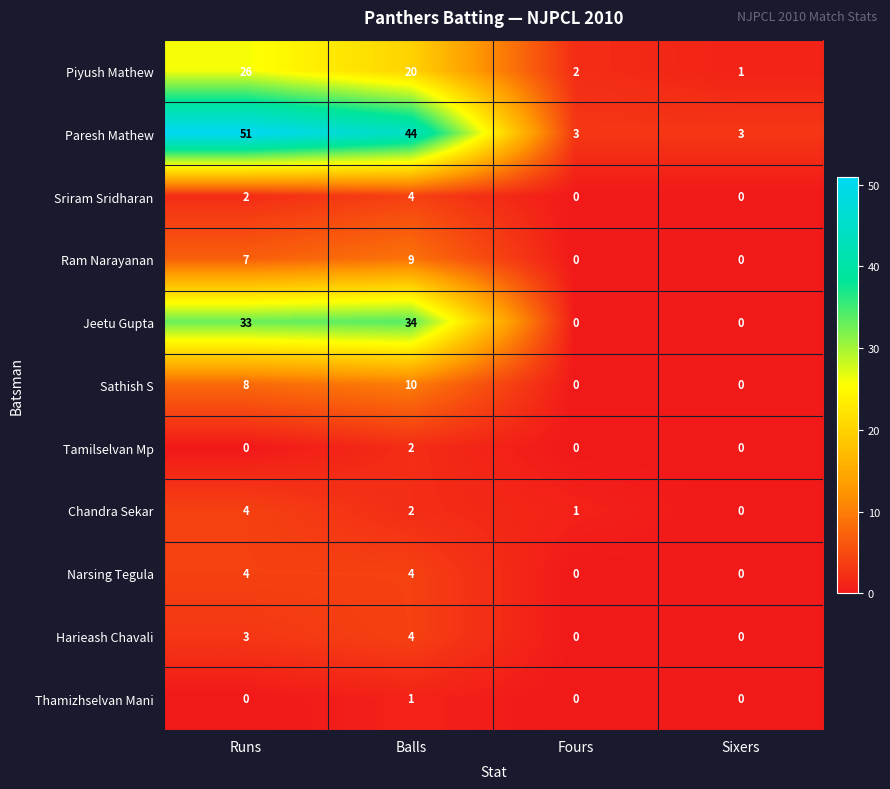

At which label does Chandra Sekar first exceed 2?

Runs